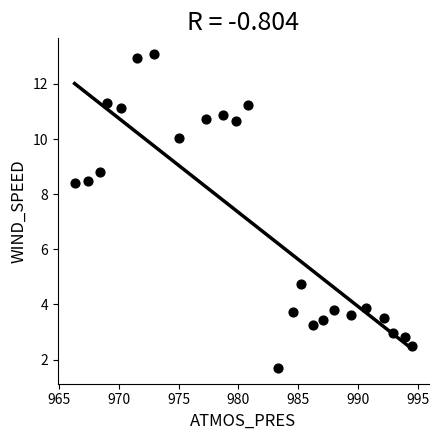

What is the range of X values (max minus min)?

28.2